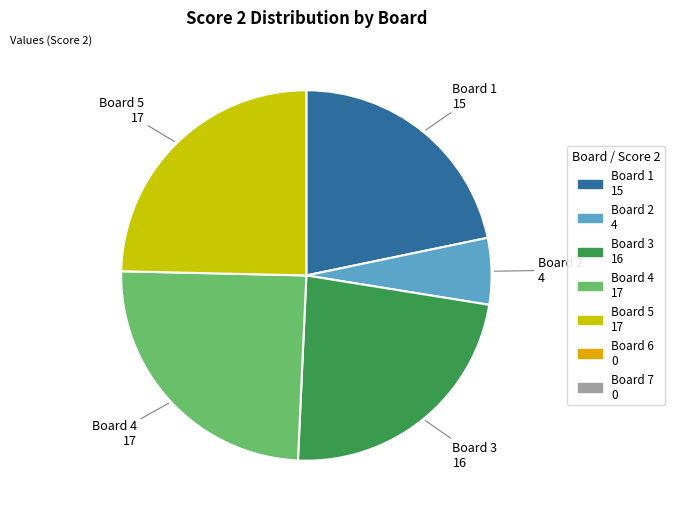

Is there a majority slice in this chart?

No